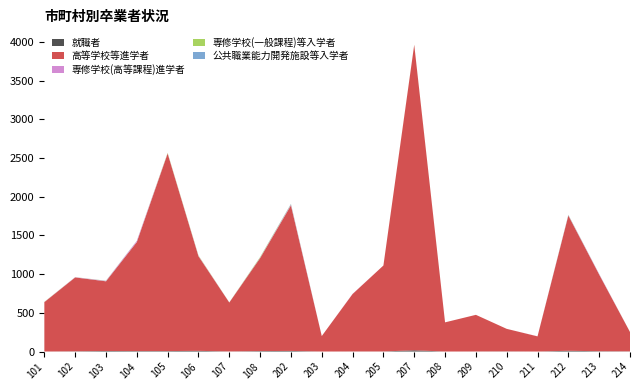

Reading left to right, list all the values displayed in this chart.

就職者: 0	3	7	6	6	9	1	6	8	0	1	1	16	0	1	2	0	10	4	2
高等学校等進学者: 638	954	900	1408	2551	1222	632	1200	1879	200	742	1110	3945	377	473	291	196	1746	990	250
専修学校(高等課程)進学者: 2	3	5	14	3	5	1	5	10	0	2	0	0	0	0	0	1	4	6	0
専修学校(一般課程)等入学者: 2	1	2	1	6	5	1	8	5	0	0	0	2	0	0	0	0	3	1	1
公共職業能力開発施設等入学者: 0	0	1	1	0	0	0	1	5	0	0	0	0	0	0	0	0	3	1	0